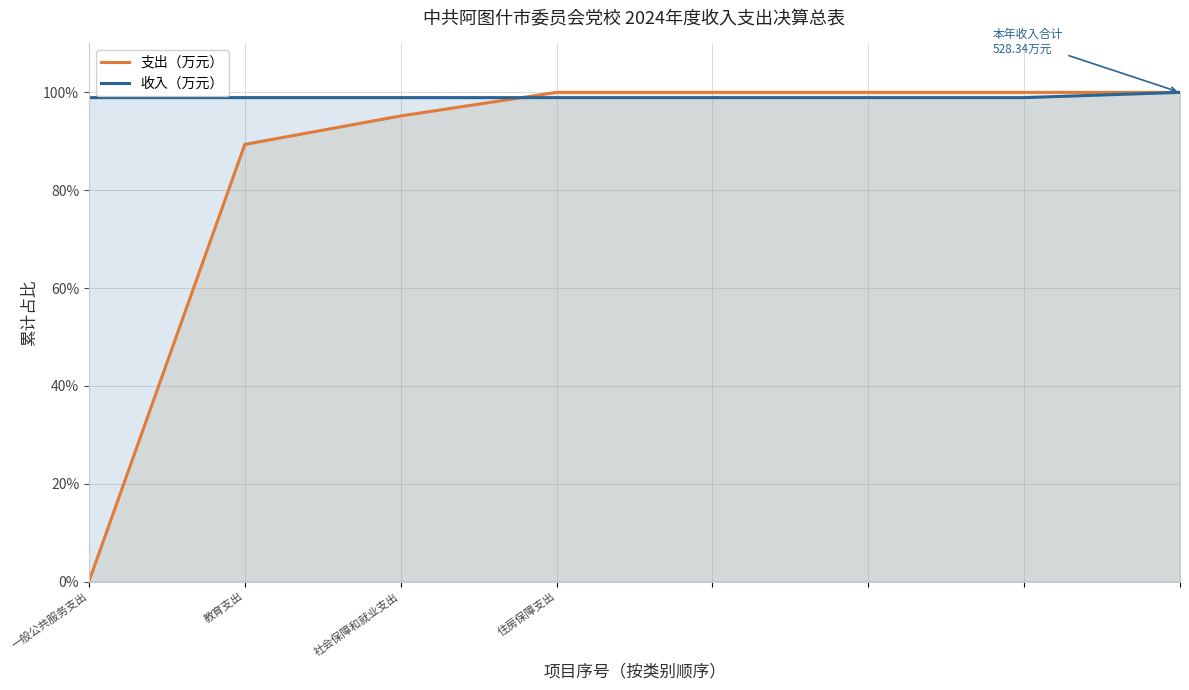

The 收入（万元） series shows 98.9 at 社会保障和就业支出. True or false?

True